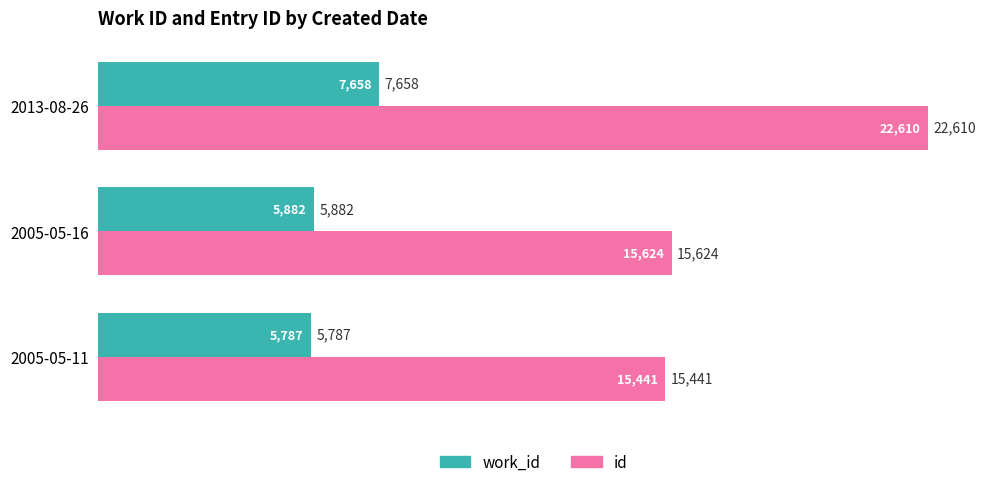

What are all the series names shown in the legend?

work_id, id